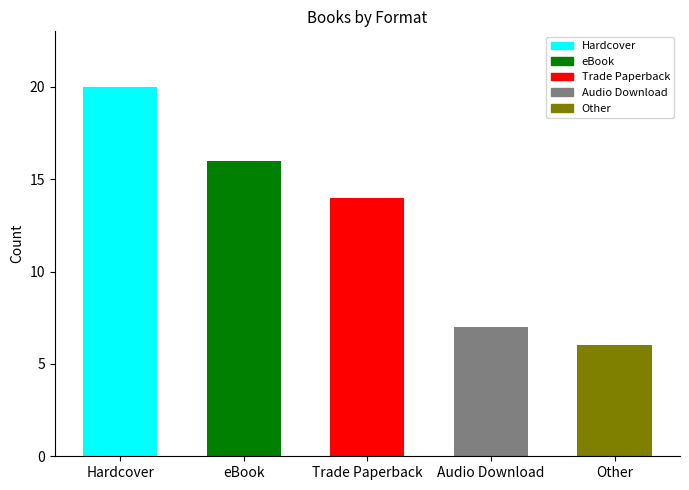

What is the difference between the maximum and minimum values?

14